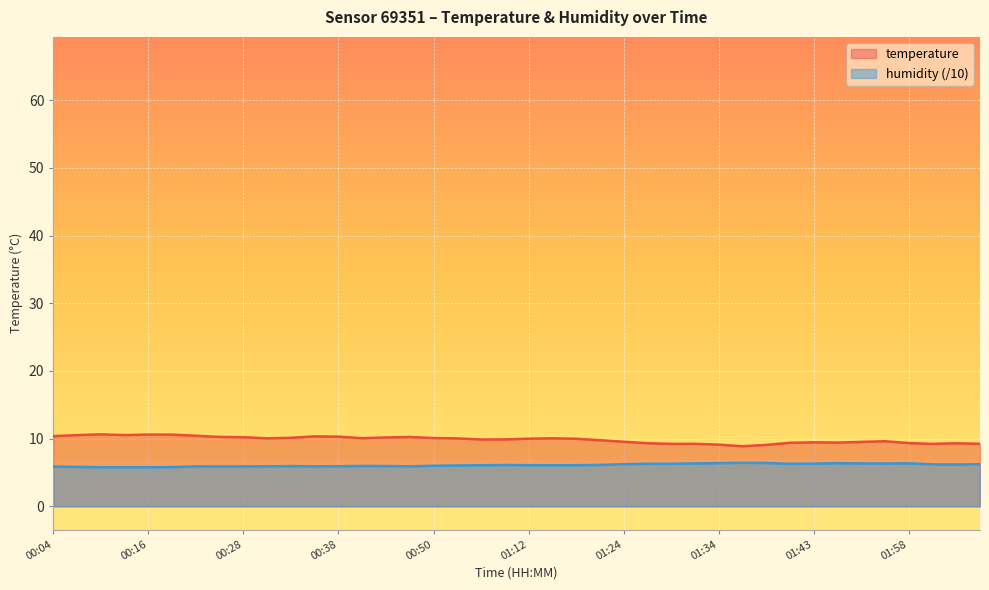

Reading right to left, what are all the values shown in this chart?

temperature: 02:24=9.2	02:22=9.3	02:20=9.2	01:58=9.3	01:55=9.6	01:51=9.5	01:48=9.4	01:43=9.5	01:41=9.4	01:38=9.1	01:36=8.9	01:34=9.1	01:31=9.2	01:29=9.2	01:26=9.3	01:24=9.6	01:21=9.8	01:17=10.0	01:14=10.1	01:12=10.0	00:57=9.9	00:55=9.9	00:52=10.0	00:50=10.1	00:47=10.2	00:45=10.2	00:43=10.1	00:38=10.3	00:35=10.3	00:33=10.1	00:31=10.1	00:28=10.2	00:23=10.3	00:21=10.4	00:18=10.6	00:16=10.6	00:13=10.5	00:11=10.6	00:09=10.5	00:04=10.4
humidity: 02:24=6.2	02:22=6.2	02:20=6.2	01:58=6.4	01:55=6.3	01:51=6.3	01:48=6.4	01:43=6.3	01:41=6.3	01:38=6.4	01:36=6.4	01:34=6.4	01:31=6.3	01:29=6.3	01:26=6.3	01:24=6.2	01:21=6.1	01:17=6.1	01:14=6.1	01:12=6.1	00:57=6.1	00:55=6.1	00:52=6.0	00:50=6.0	00:47=5.9	00:45=6.0	00:43=6.0	00:38=5.9	00:35=5.9	00:33=5.9	00:31=5.9	00:28=5.9	00:23=5.9	00:21=5.9	00:18=5.8	00:16=5.8	00:13=5.8	00:11=5.8	00:09=5.8	00:04=5.9